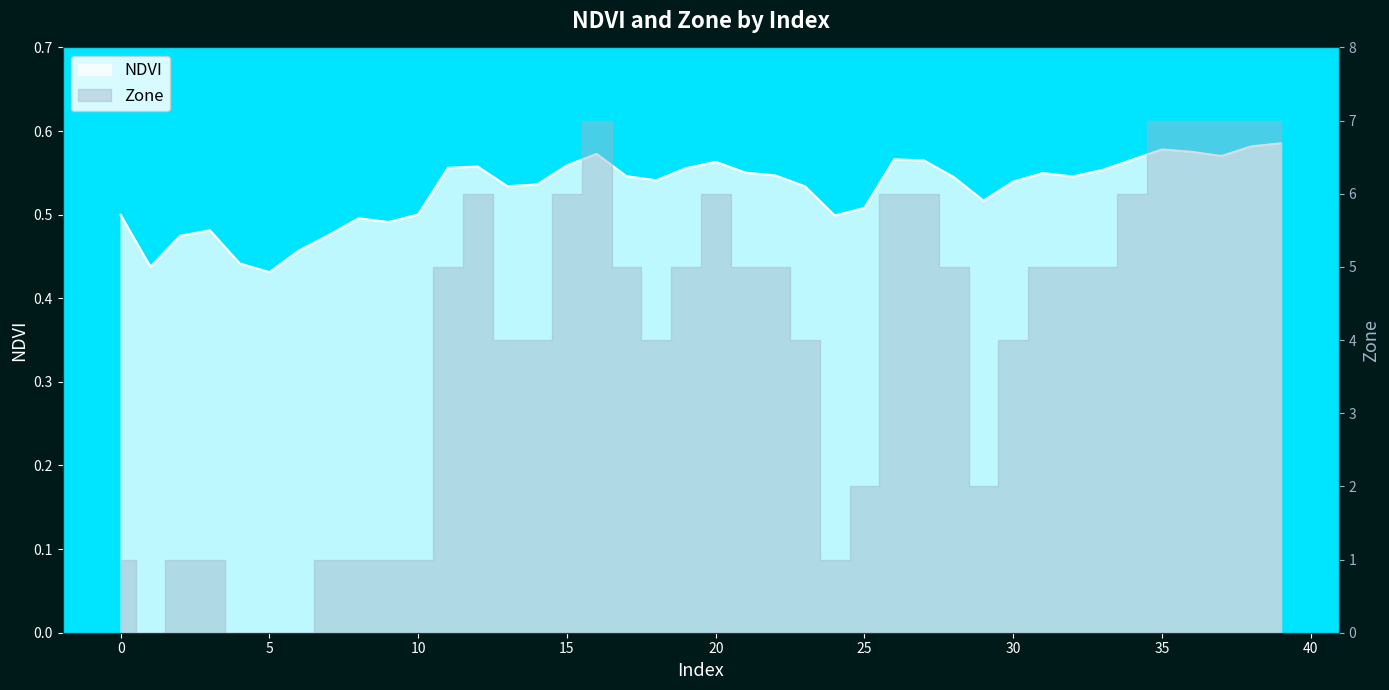

Reading right to left, transcribe all the data shown in this chart.

0.6	0.6	0.6	0.6	0.6	0.6	0.6	0.5	0.5	0.5	0.5	0.5	0.6	0.6	0.5	0.5	0.5	0.5	0.6	0.6	0.6	0.5	0.5	0.6	0.6	0.5	0.5	0.6	0.6	0.5	0.5	0.5	0.5	0.5	0.4	0.4	0.5	0.5	0.4	0.5